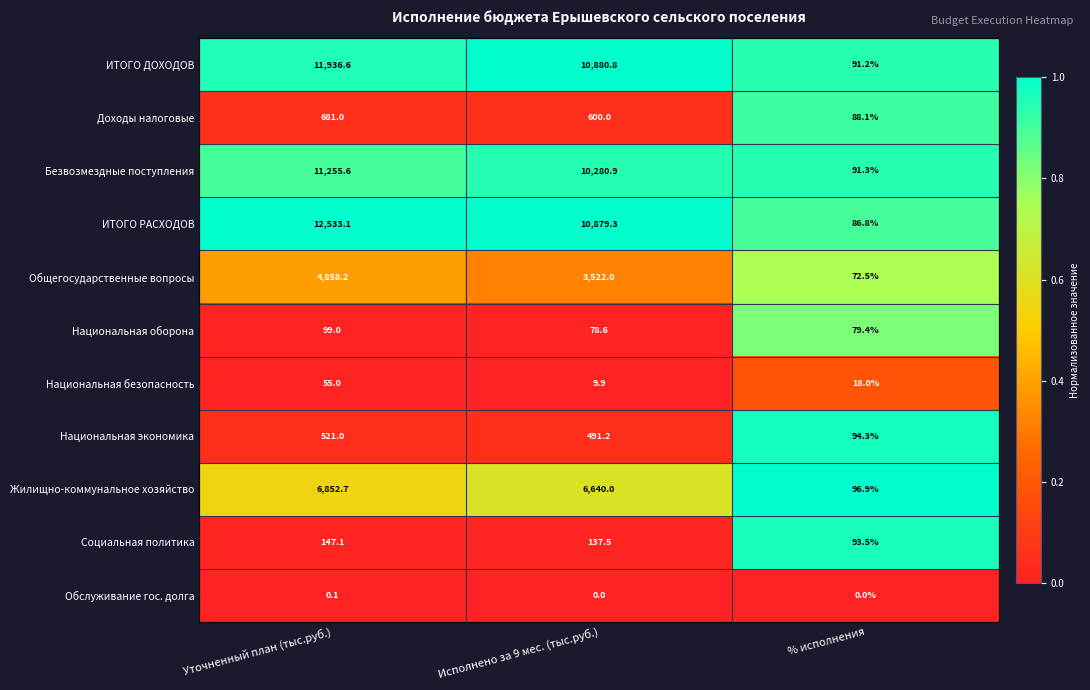

At which category is the sum across all series the highest?

Уточненный план (тыс.руб.)